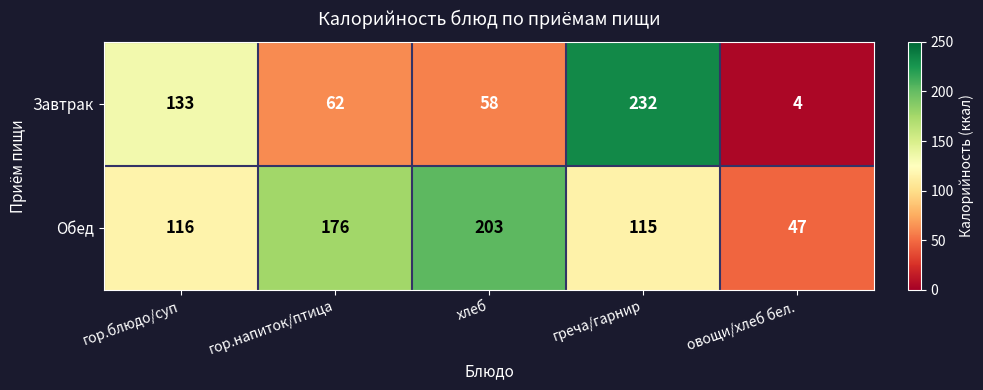

True or false: Обед has a value of 187 at греча/гарнир.

False